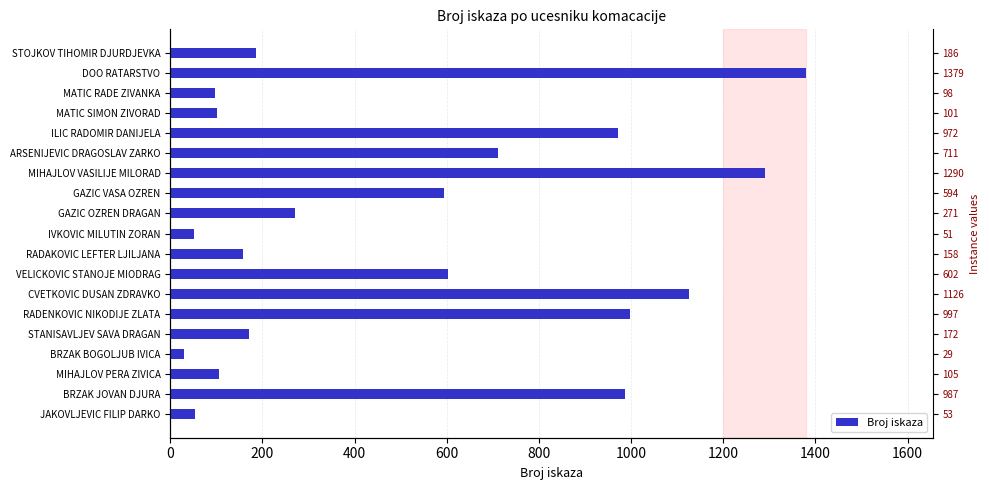

What is the greatest value displayed?

1379